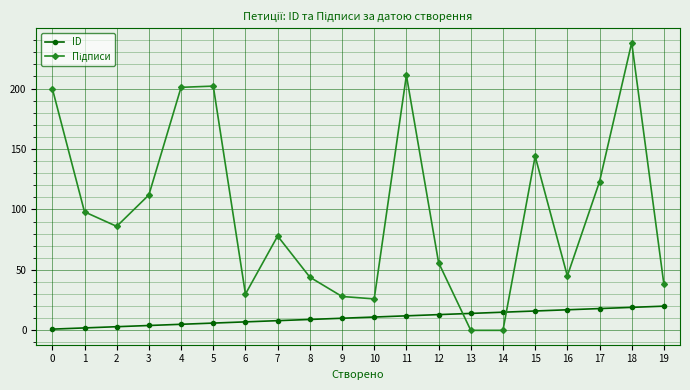

At how many categories does at least one series exceed 75?

11